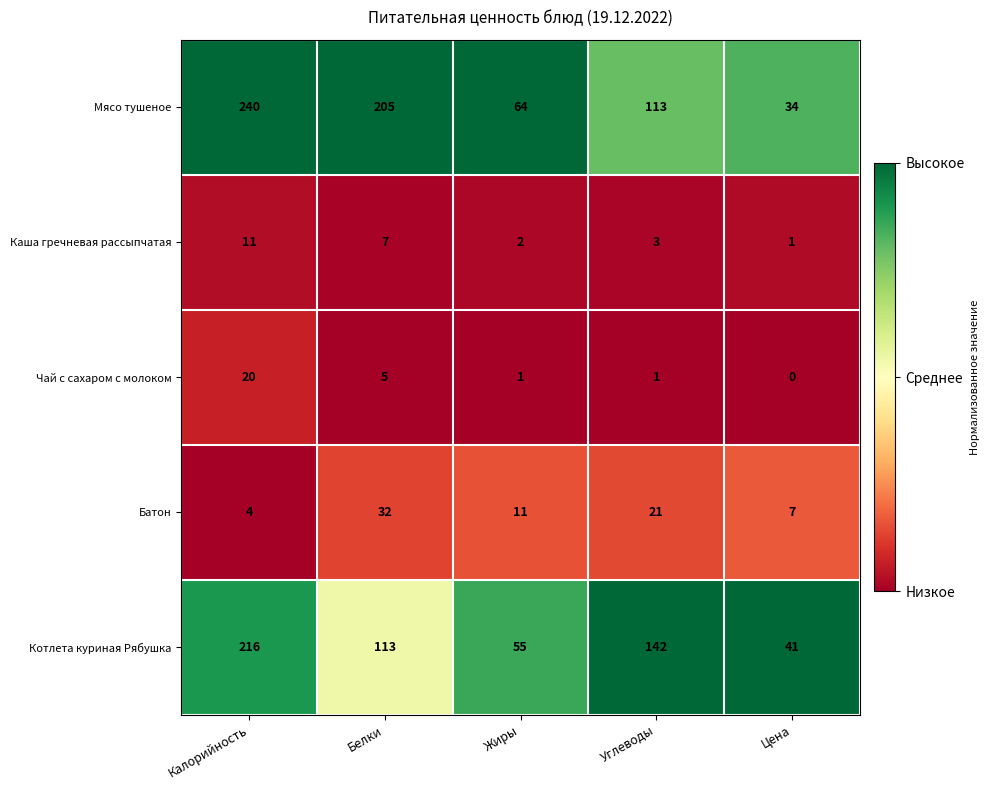

At Углеводы, list the series in order from largest to smallest.

Котлета куриная Рябушка, Мясо тушеное, Батон, Каша гречневая рассыпчатая, Чай с сахаром с молоком